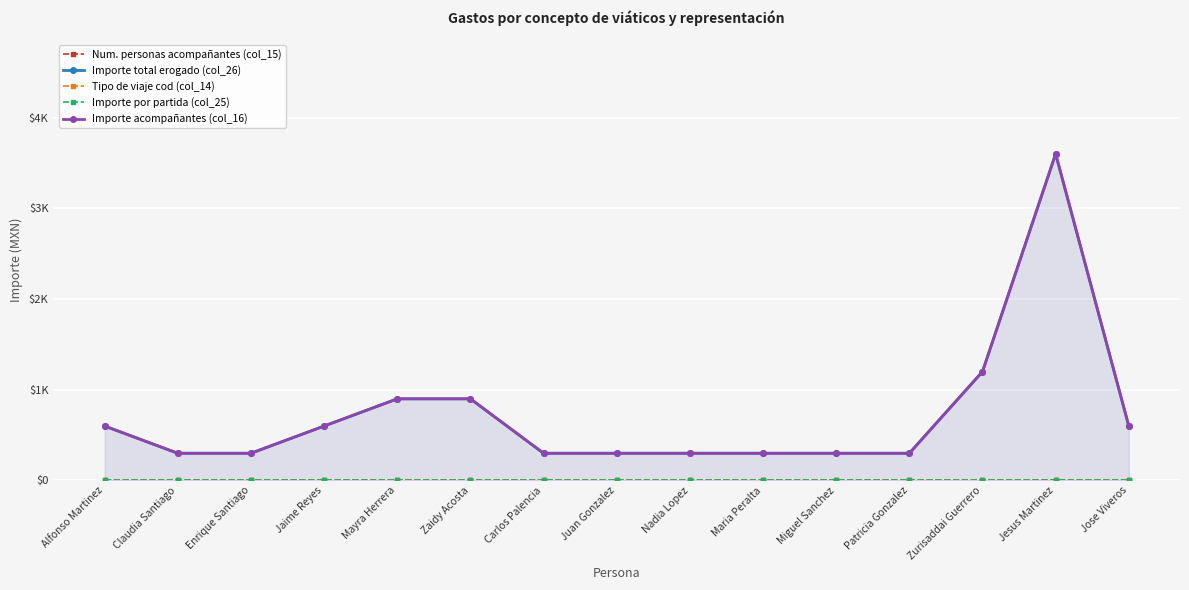

True or false: Importe acompañantes (col_16) and Tipo de viaje cod (col_14) intersect in this chart.

False